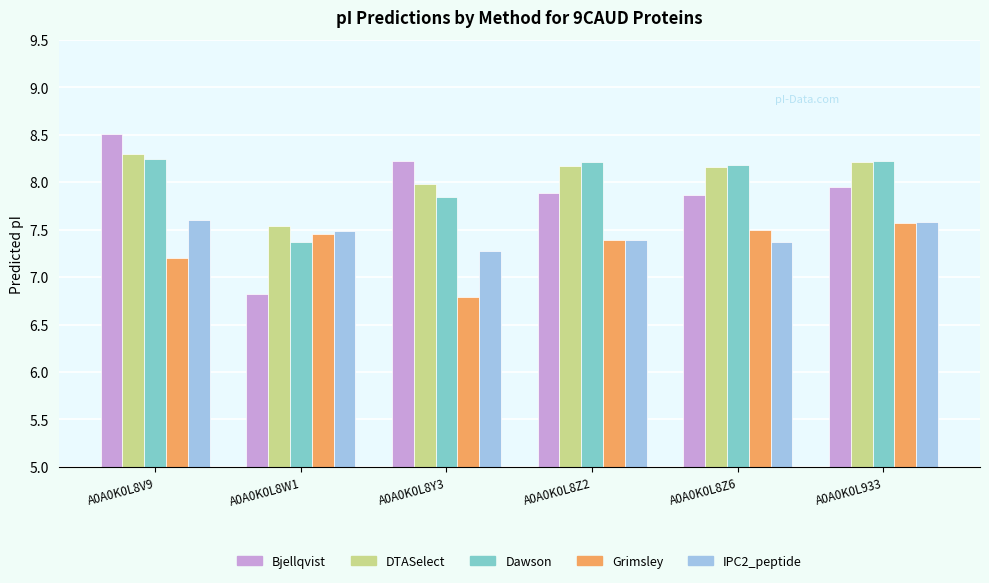

What is the average value of the Bjellqvist series?

7.9